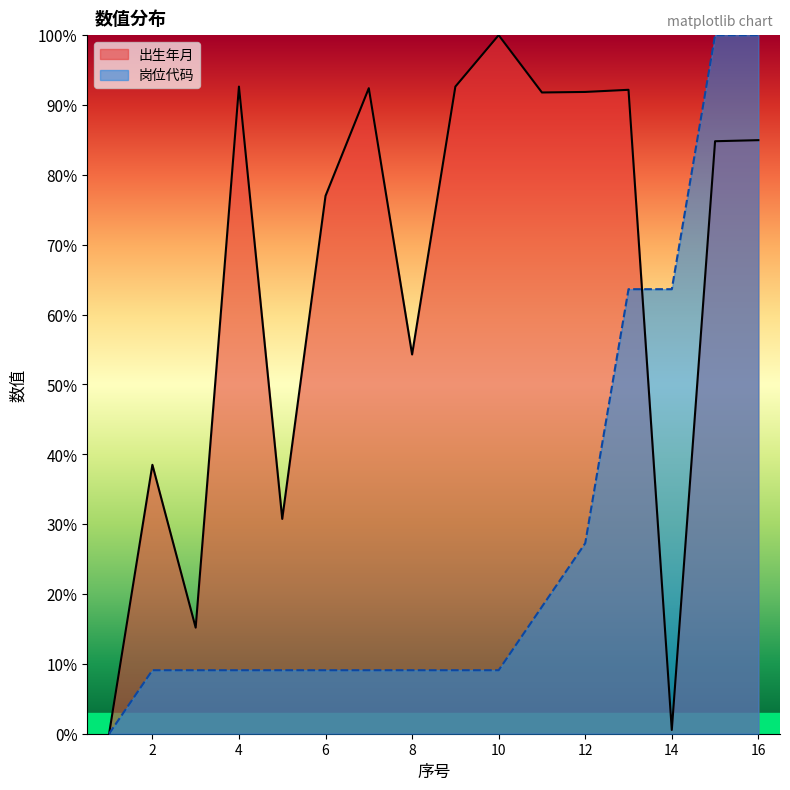

At which category is the sum across all series the highest?

16